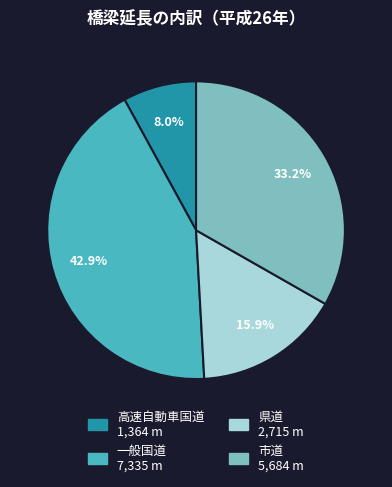

The 高速自動車国道 slice represents 8% of the pie. True or false?

True